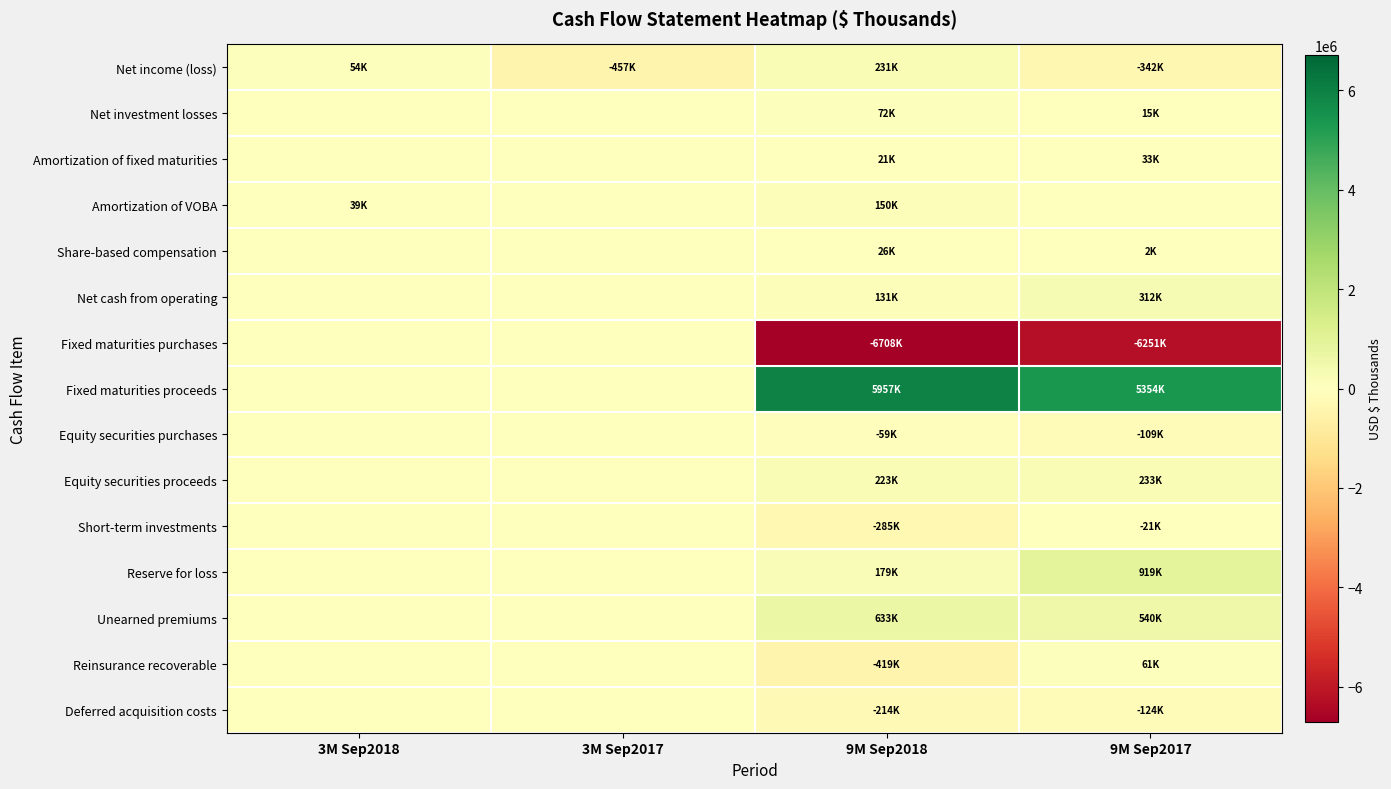

Which series changed the most between 3M Sep2018 and 9M Sep2018?

Fixed maturities purchases